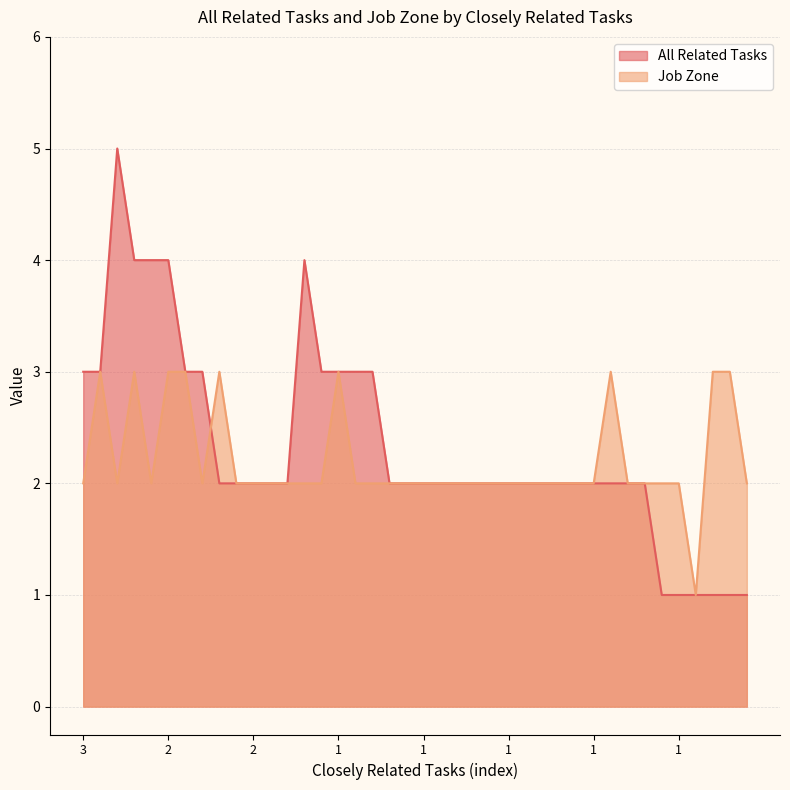

Count the Job Zone values in the range 2 to 3.

39